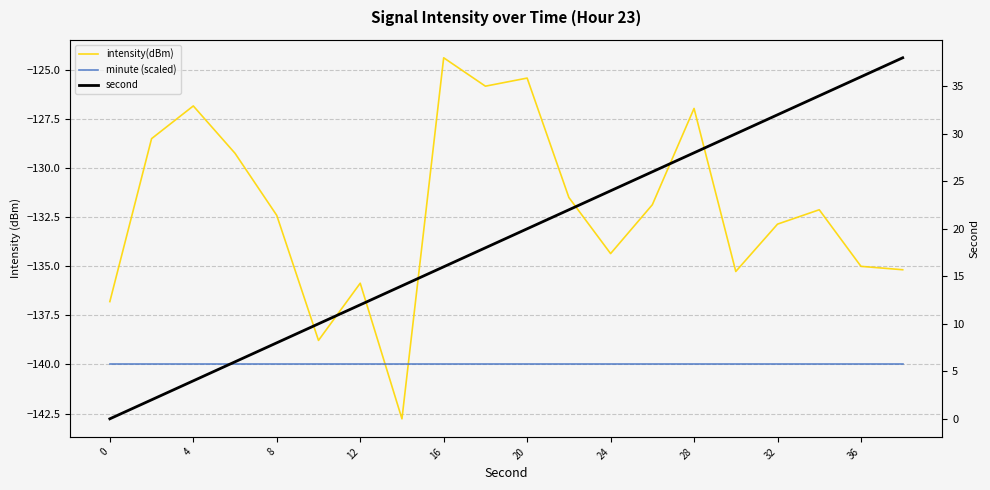

The value of minute (scaled) at 15 is -140.0. True or false?

True